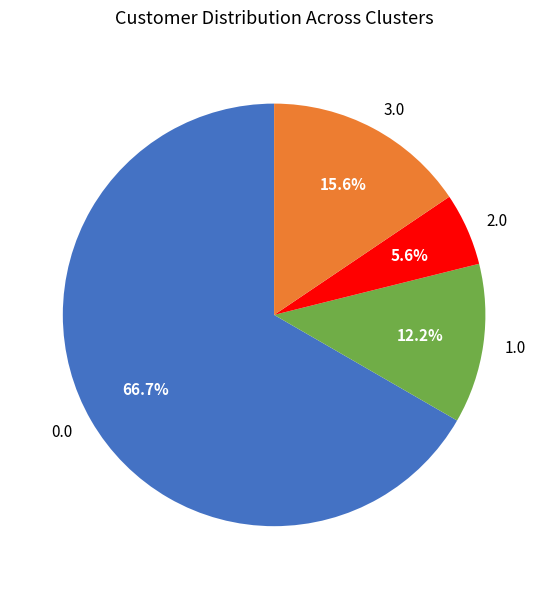

To the nearest percent, what is the difference between the largest and smallest slice percentages?

61%